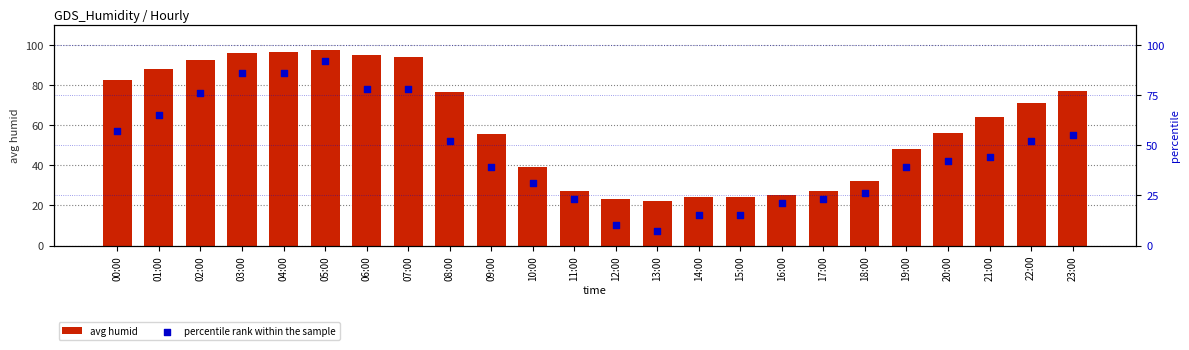

Which series has the largest Y range (max minus min)?

percentile rank within the sample